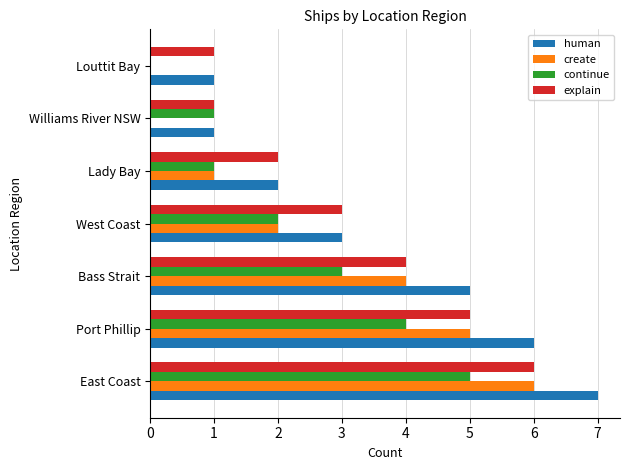

Is it true that human equals 1 at Williams River NSW?

True